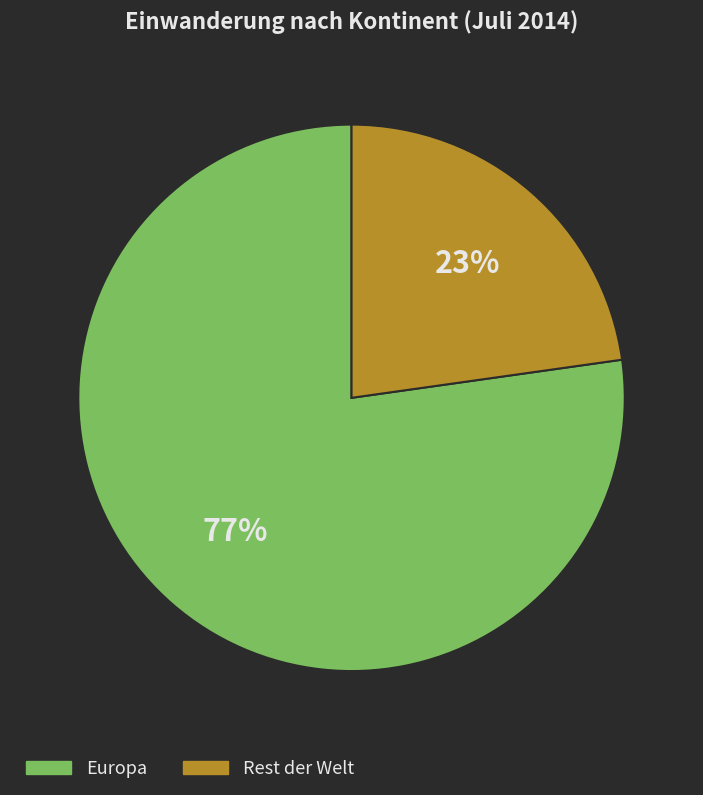

How many slices are in this pie chart?

2